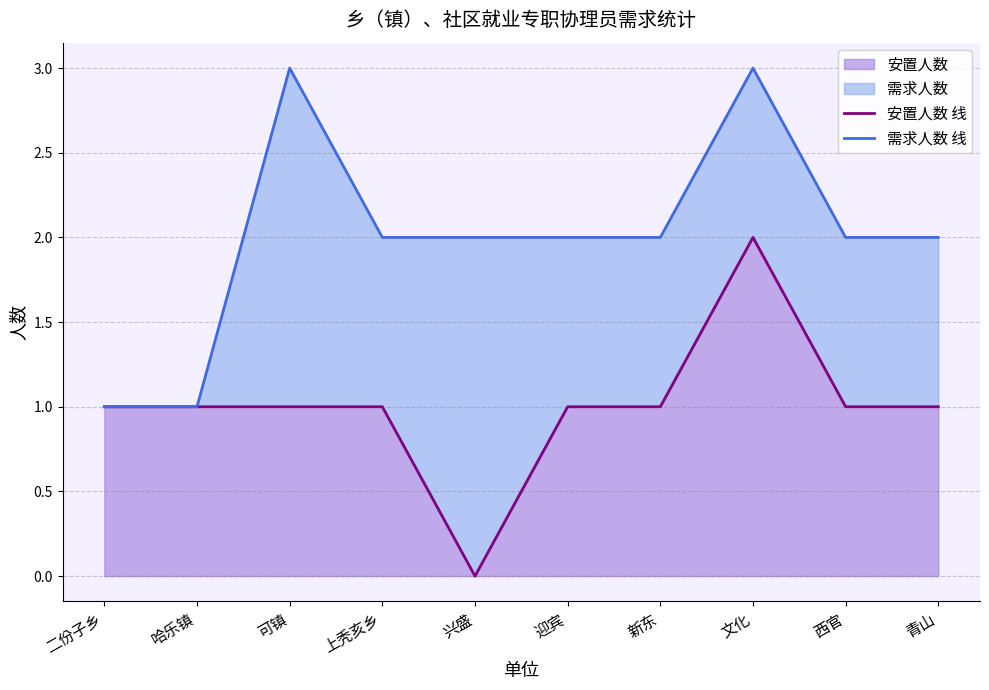

How many interior local valleys does the 安置人数 线 series have?

1